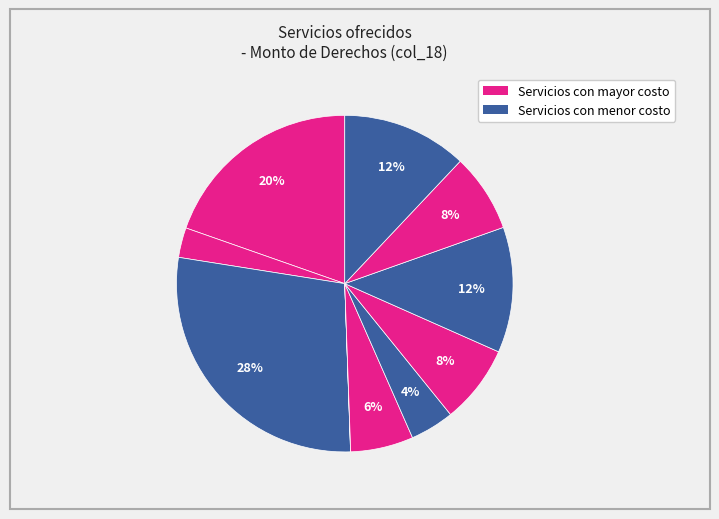

How many segments does this pie chart have?

10